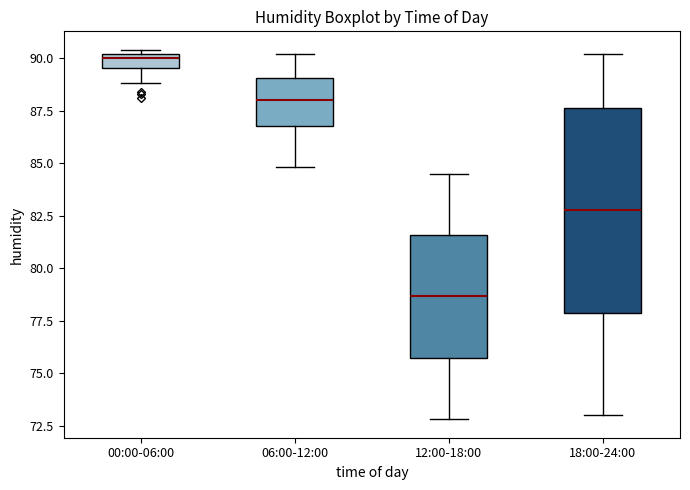

Where does the lower whisker of the box for 18:00-24:00 end on the y-axis? The values are not printed on the chart, so give them approximately, as read against the axis.

73.0